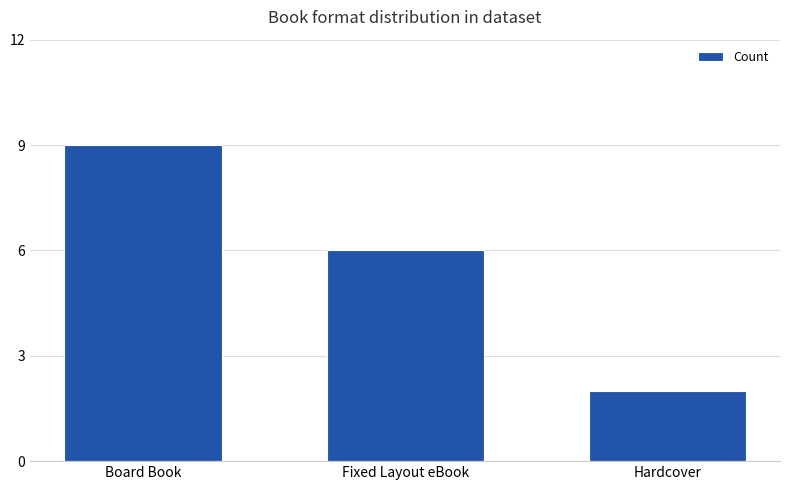

How many categories are shown in the chart?

3